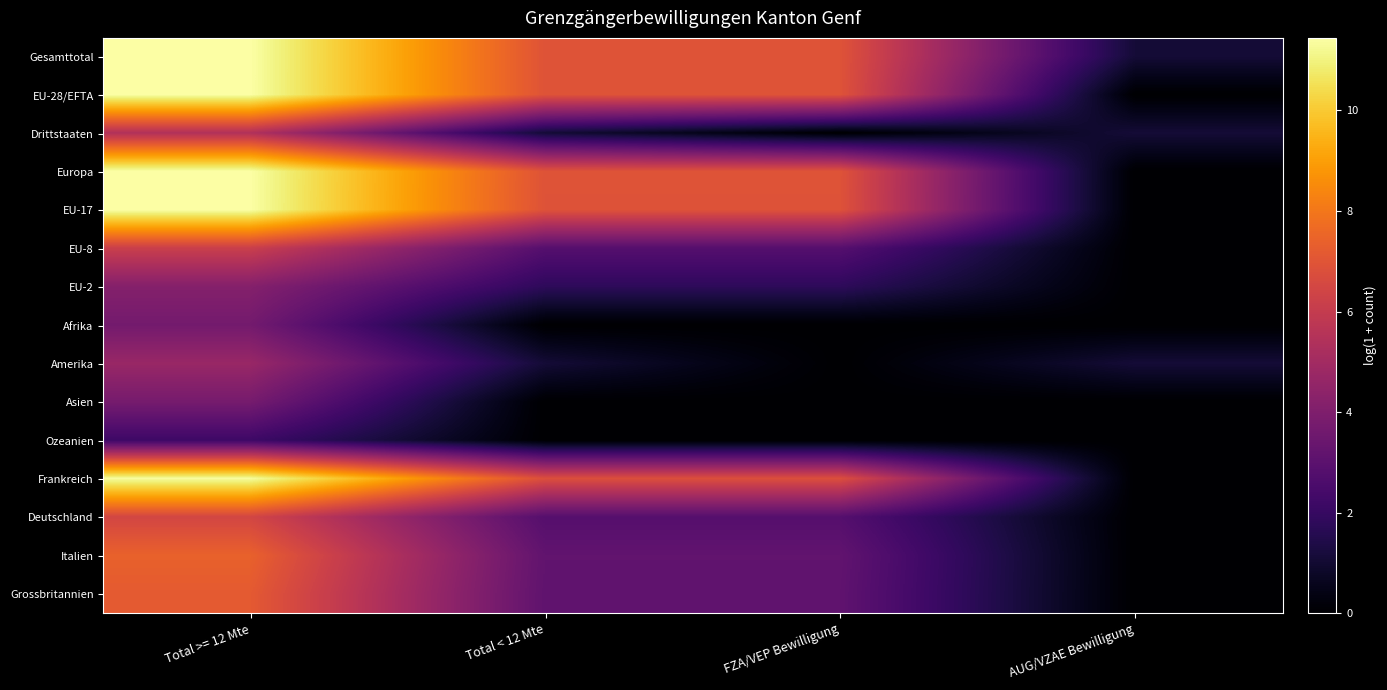

Which category has the lowest value across all series?

AUG/VZAE Bewilligung